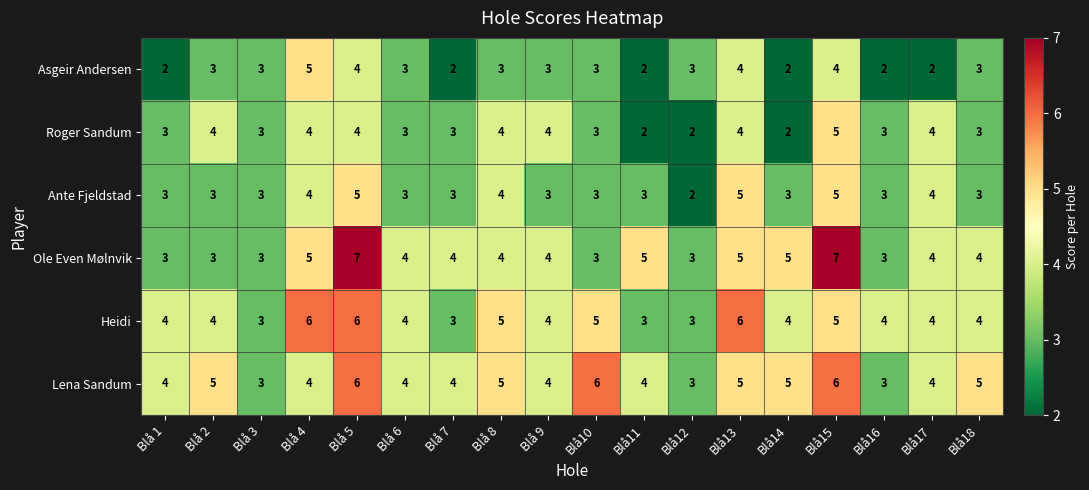

What value does the Asgeir Andersen series have at Blå 5?

4